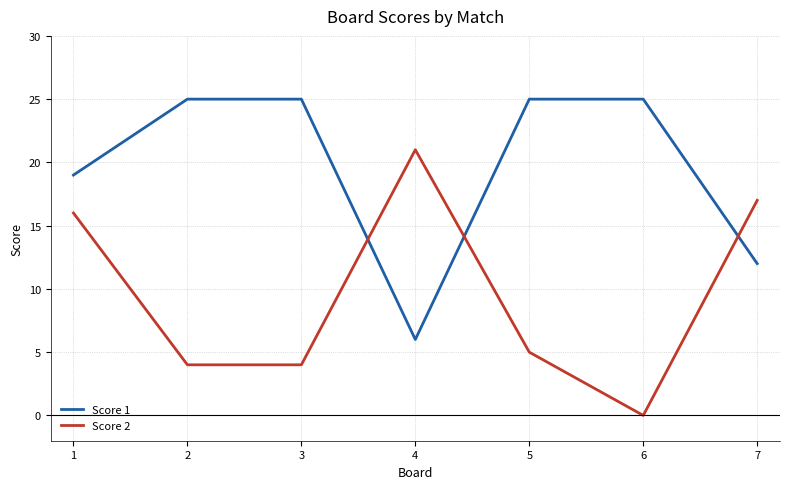

How many distinct data groups are displayed?

2